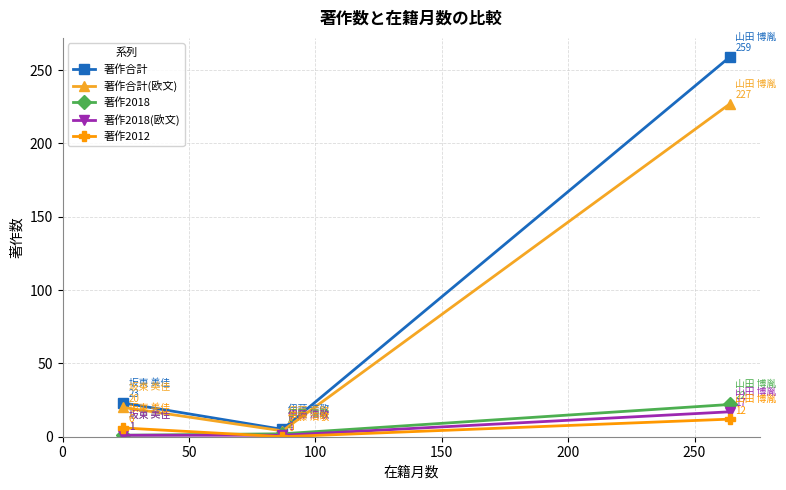

Which series has the largest total across all categories?

著作合計